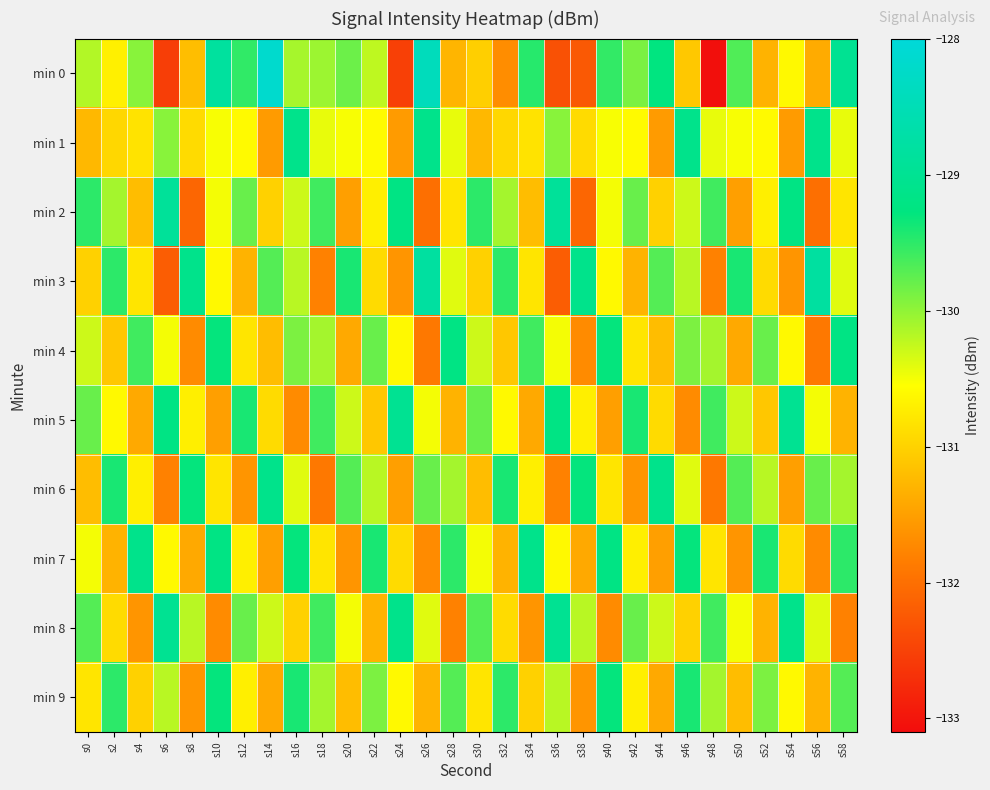

How many series are shown in this chart?

10